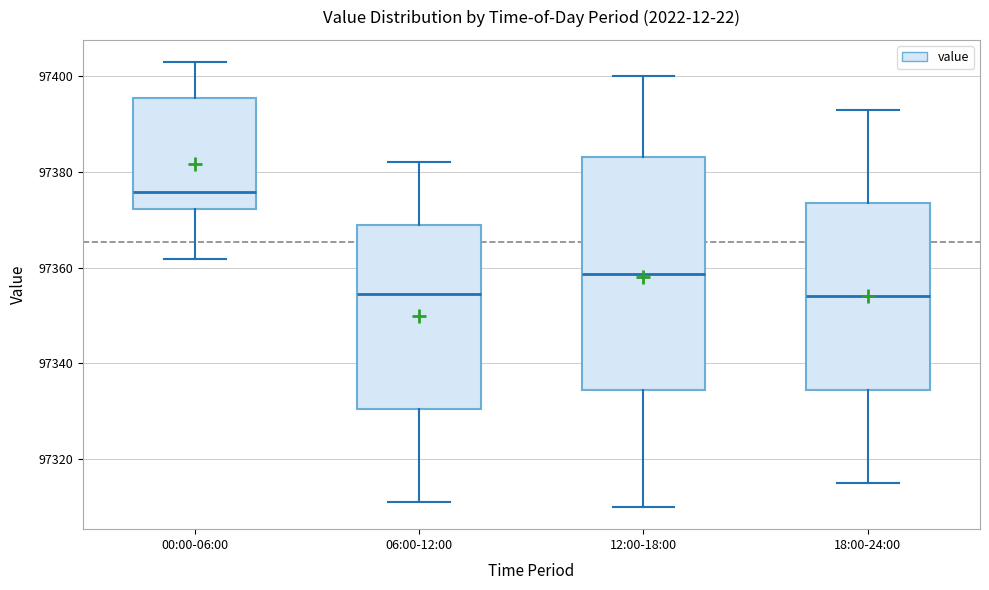

Reading left to right, transcribe this box plot: for each box, give where its median line is, the range the box spans, and where its two whiskers end, as read against the y-axis. The values are not printed on the chart, so give them approximately, as read against the axis.

00:00-06:00: median 97376, box 97372 to 97396, whiskers 97362 to 97402
06:00-12:00: median 97354, box 97330 to 97368, whiskers 97312 to 97382
12:00-18:00: median 97358, box 97334 to 97384, whiskers 97310 to 97400
18:00-24:00: median 97354, box 97334 to 97374, whiskers 97316 to 97394